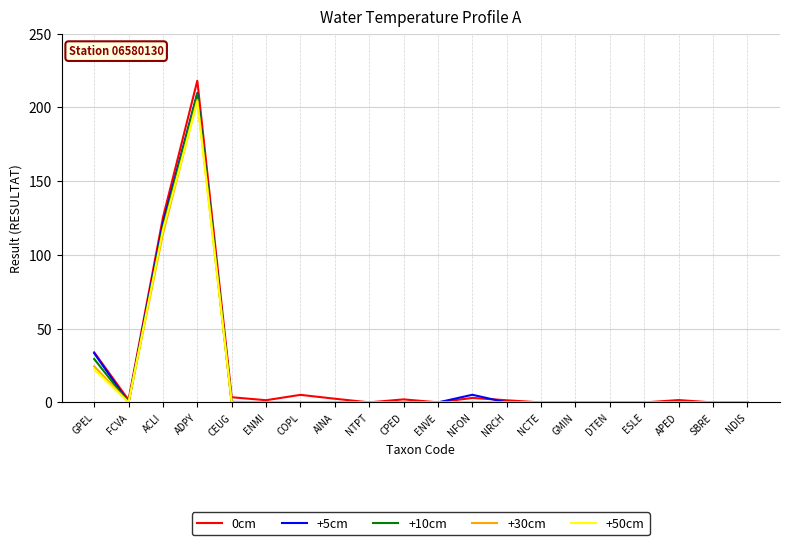

Which series has the largest range (max minus min)?

0cm